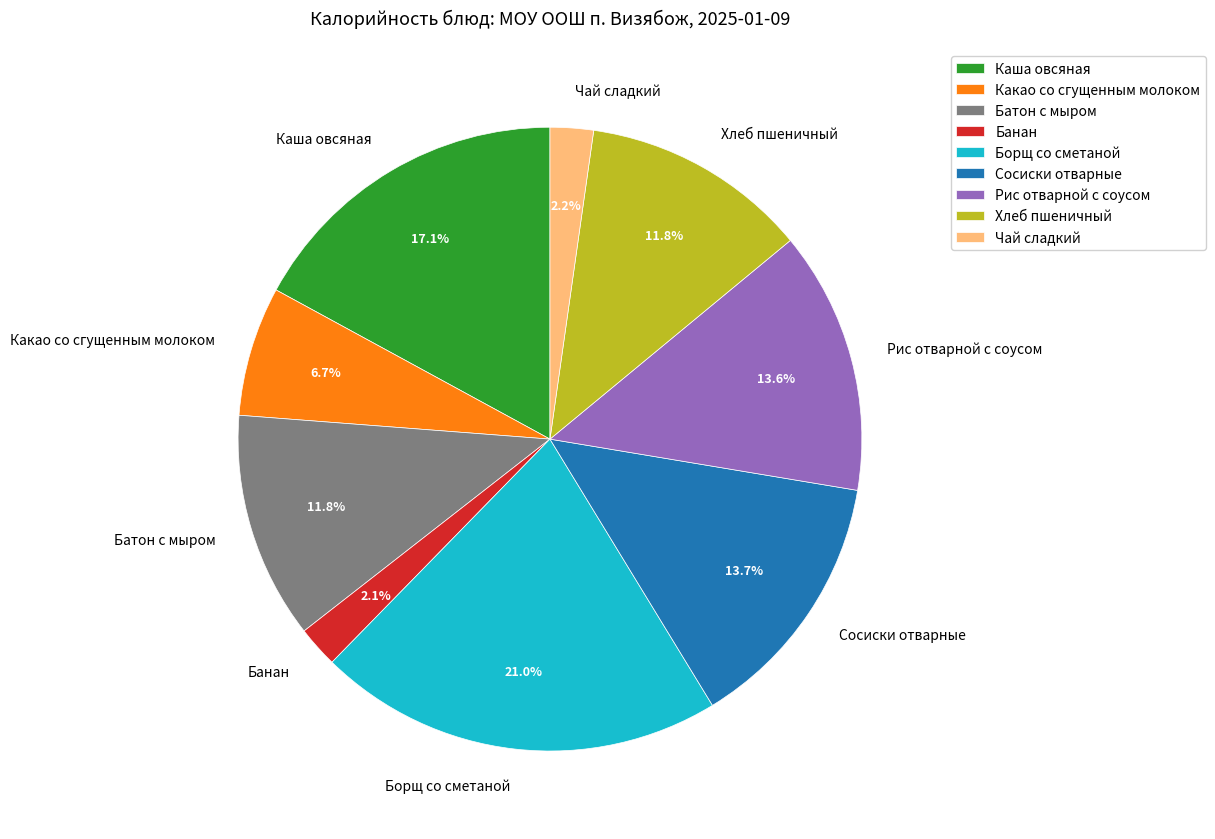

What percentage do Хлеб пшеничный and Борщ со сметаной together represent?

32.8%